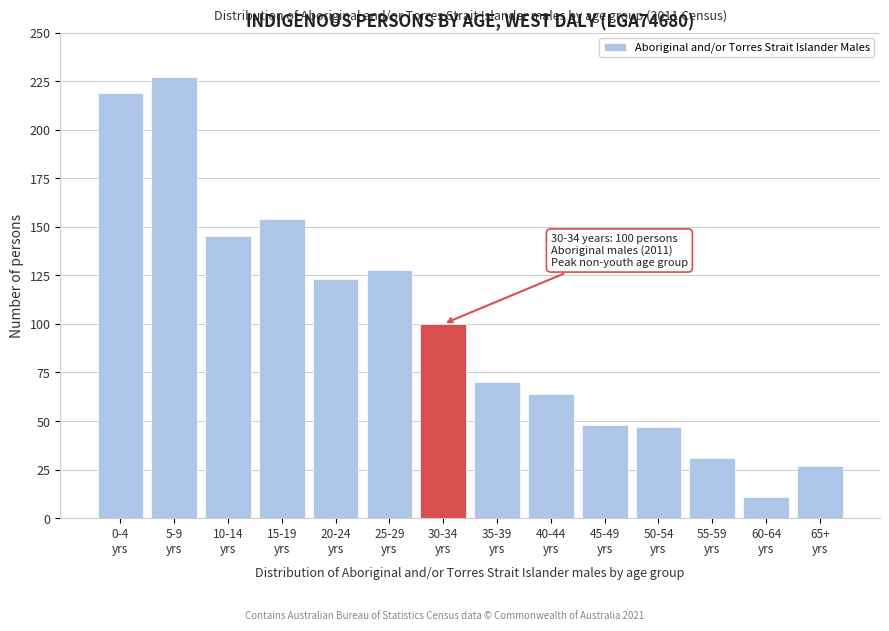

Reading left to right, list all the values displayed in this chart.

219	227	145	154	123	128	100	70	64	48	47	31	11	27